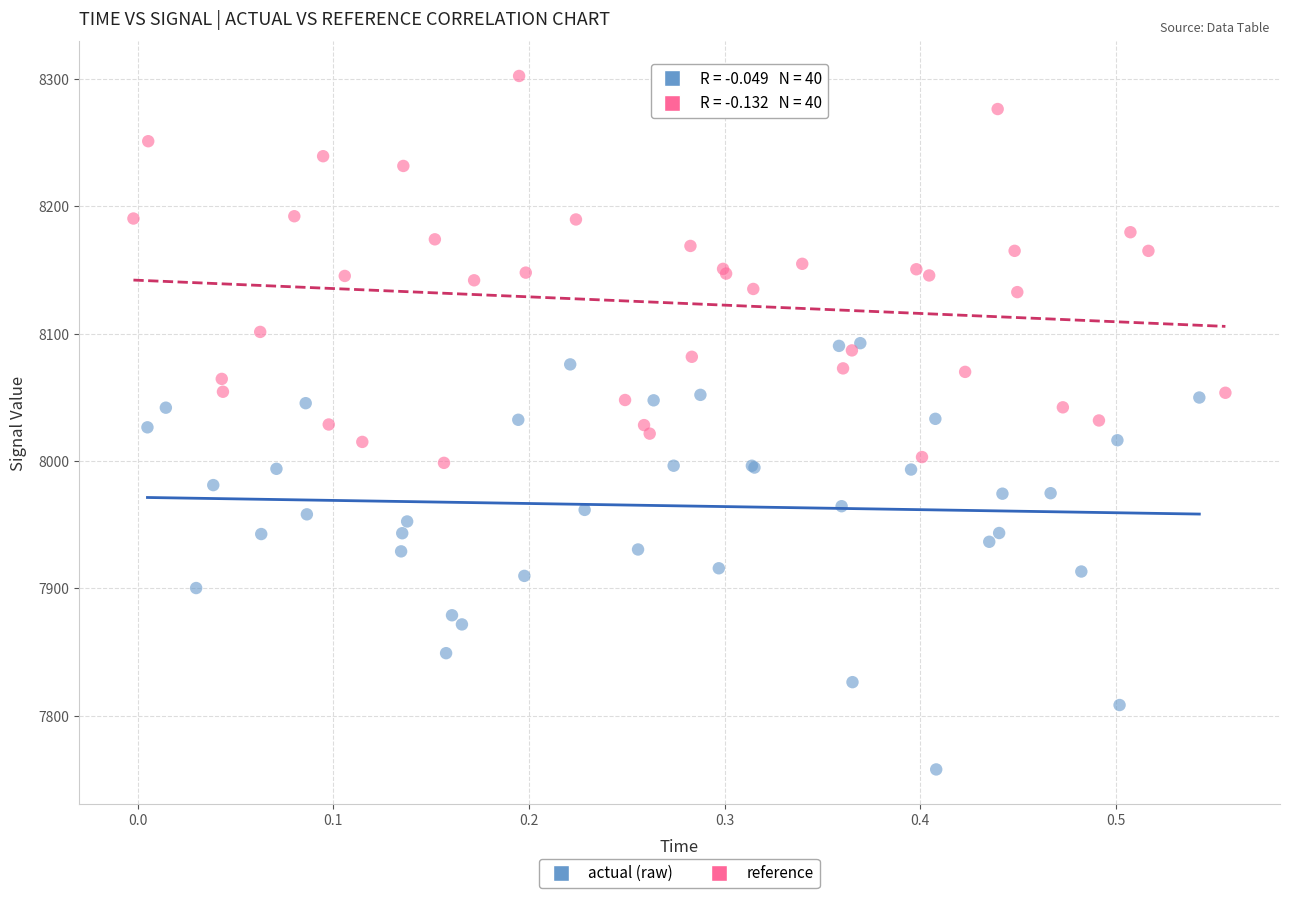

What are all the series names shown in the legend?

actual (raw), reference